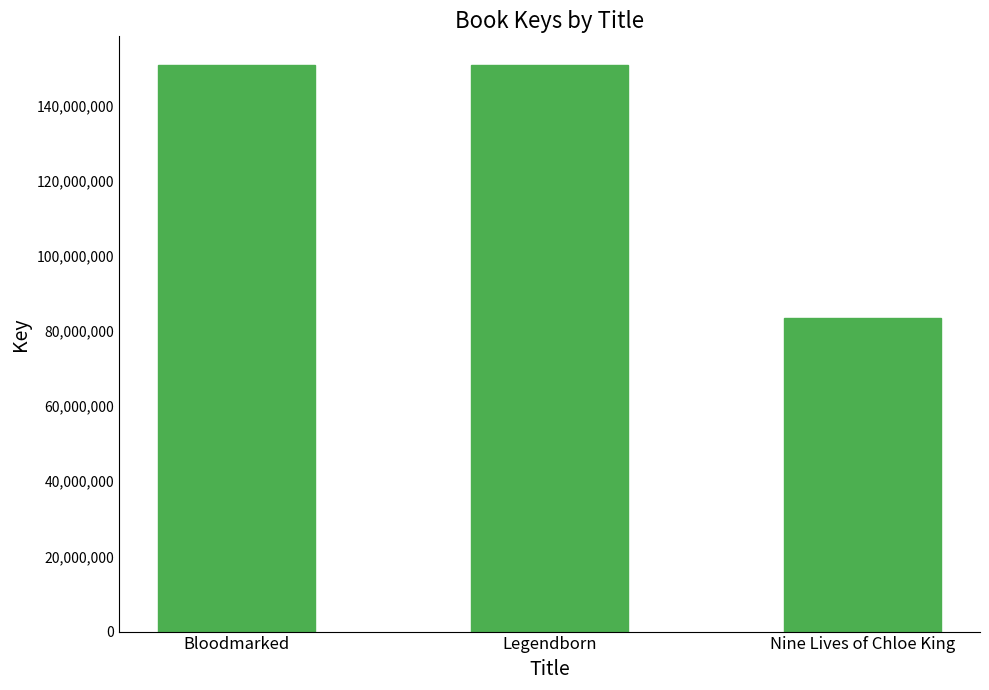

Where is the data nearest to the value 117154321?

Legendborn